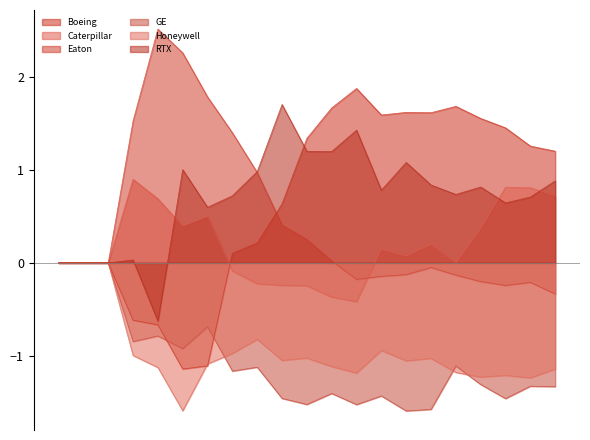

What is the difference between the second highest and minimum values in the Honeywell series?

1.6